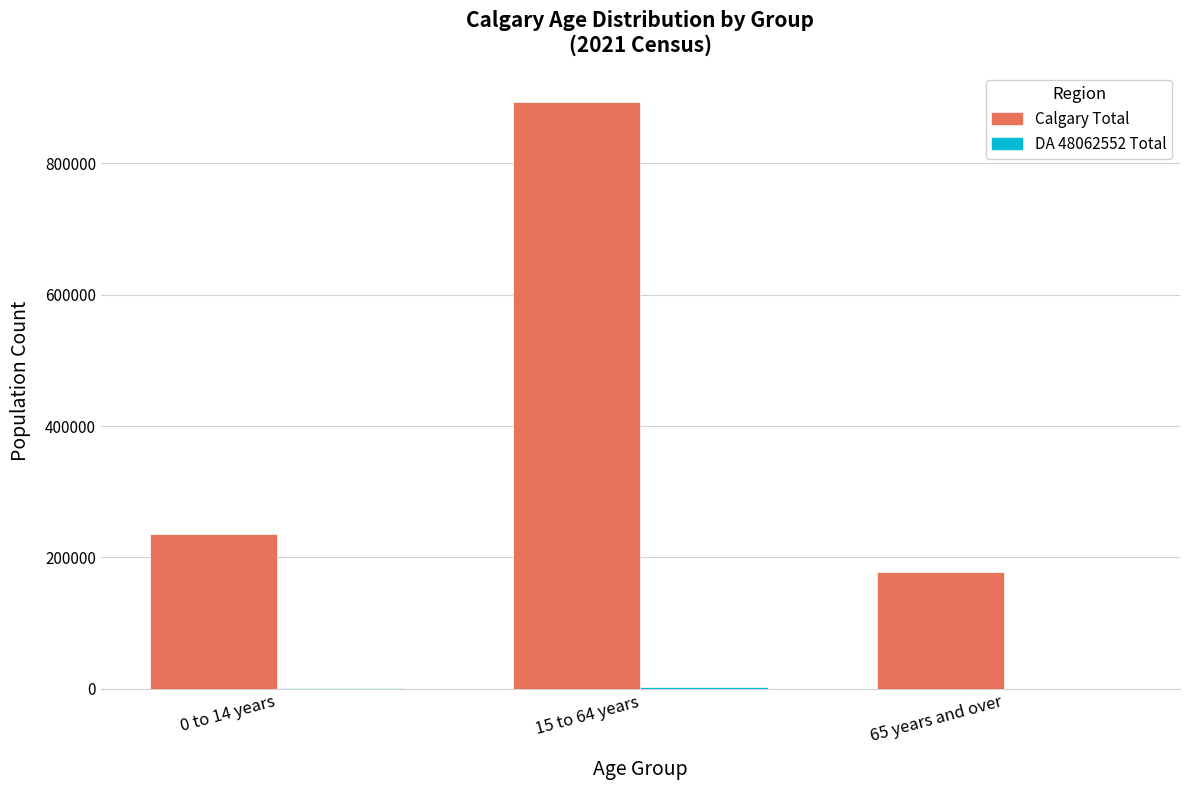

At which label is Calgary Total closest to 535465?

0 to 14 years